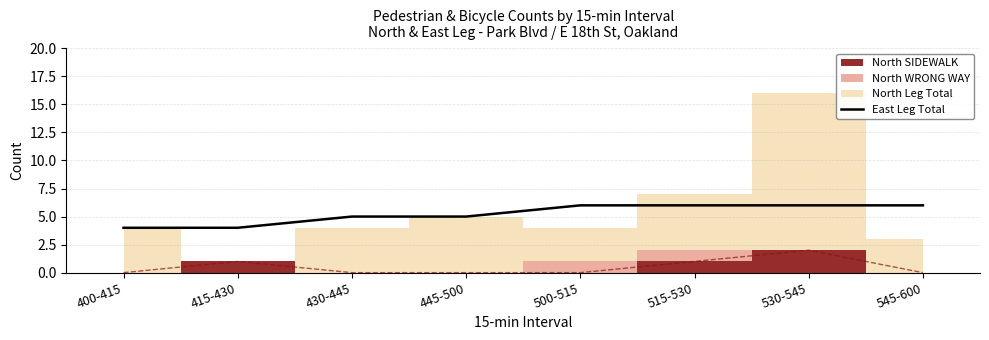

The value of East Leg Total at 515-530 is 6. True or false?

True